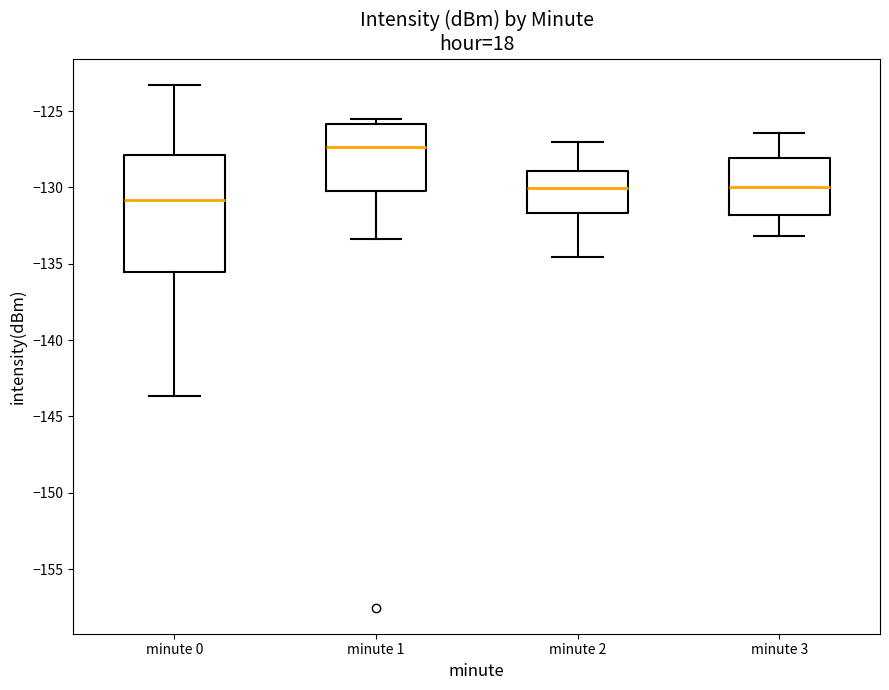

Reading left to right, transcribe this box plot: for each box, give where its median line is, the range the box spans, and where its two whiskers end, as read against the y-axis. The values are not printed on the chart, so give them approximately, as read against the axis.

minute 0: median -131.0, box -135.5 to -128.0, whiskers -143.5 to -123.5
minute 1: median -127.5, box -130.0 to -126.0, whiskers -133.5 to -125.5
minute 2: median -130.0, box -131.5 to -129.0, whiskers -134.5 to -127.0
minute 3: median -130.0, box -132.0 to -128.0, whiskers -133.0 to -126.5